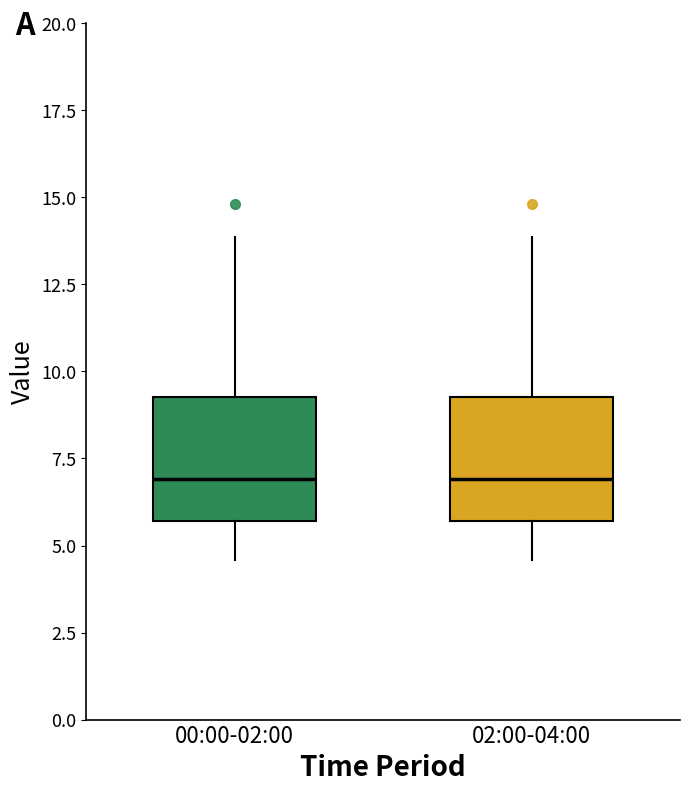

Reading left to right, read every box against the y-axis: the position of its median line, the range the box covers, and the ends of its whiskers. The values are not printed on the chart, so give them approximately, as read against the axis.

00:00-02:00: median 7.0, box 5.5 to 9.5, whiskers 4.5 to 14.0
02:00-04:00: median 7.0, box 5.5 to 9.5, whiskers 4.5 to 14.0